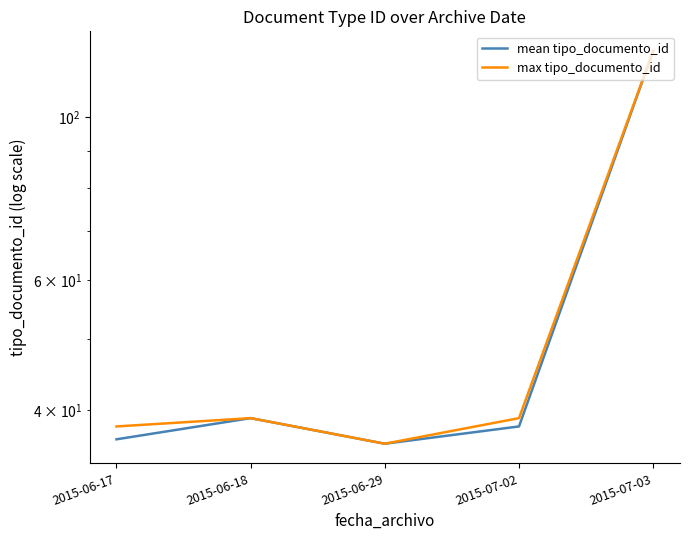

How many lines are shown in the chart?

2